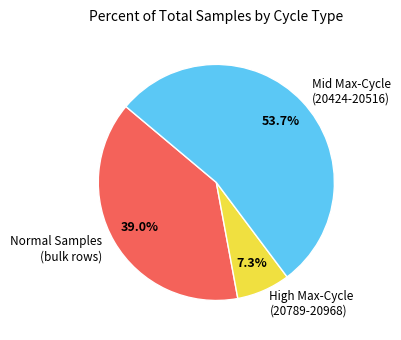

How many segments does this pie chart have?

3